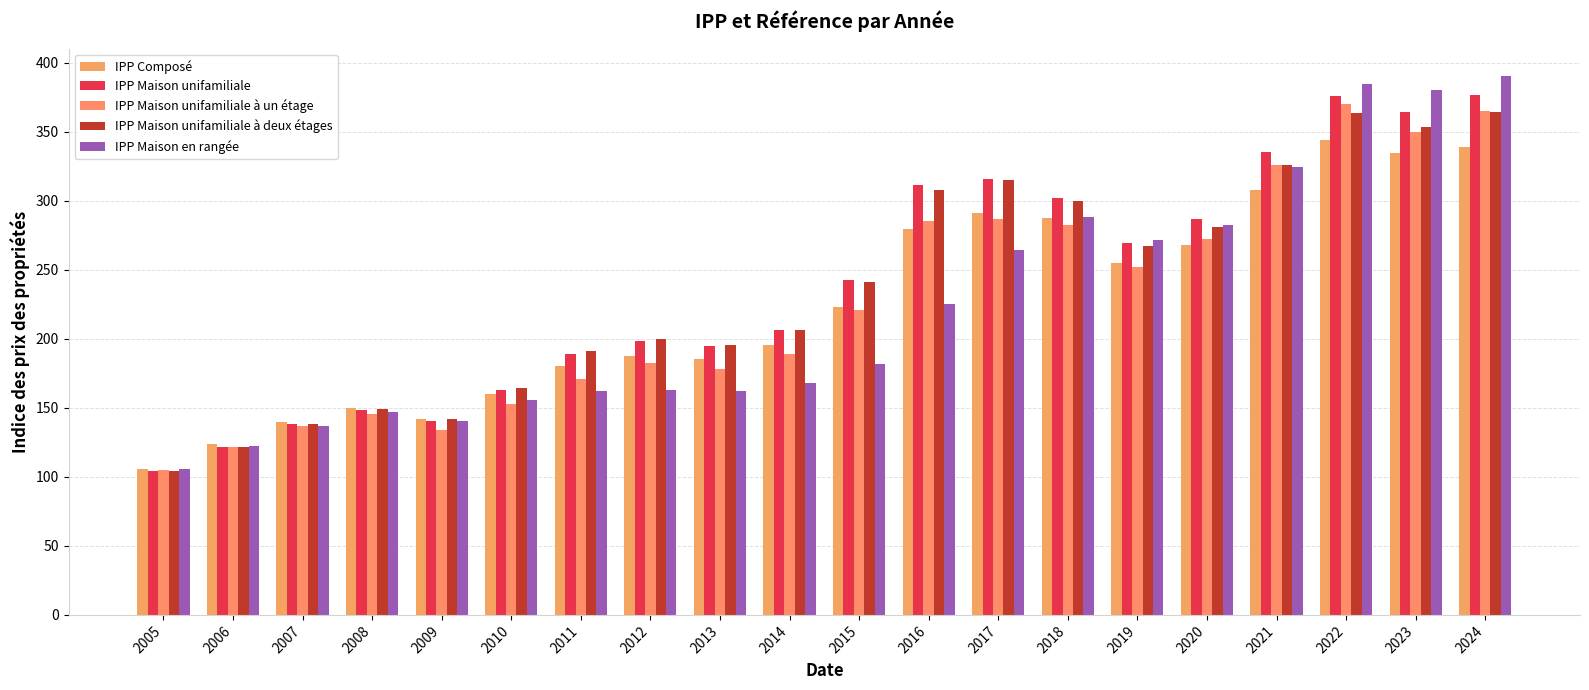

At how many categories does at least one series exceed 146?

16